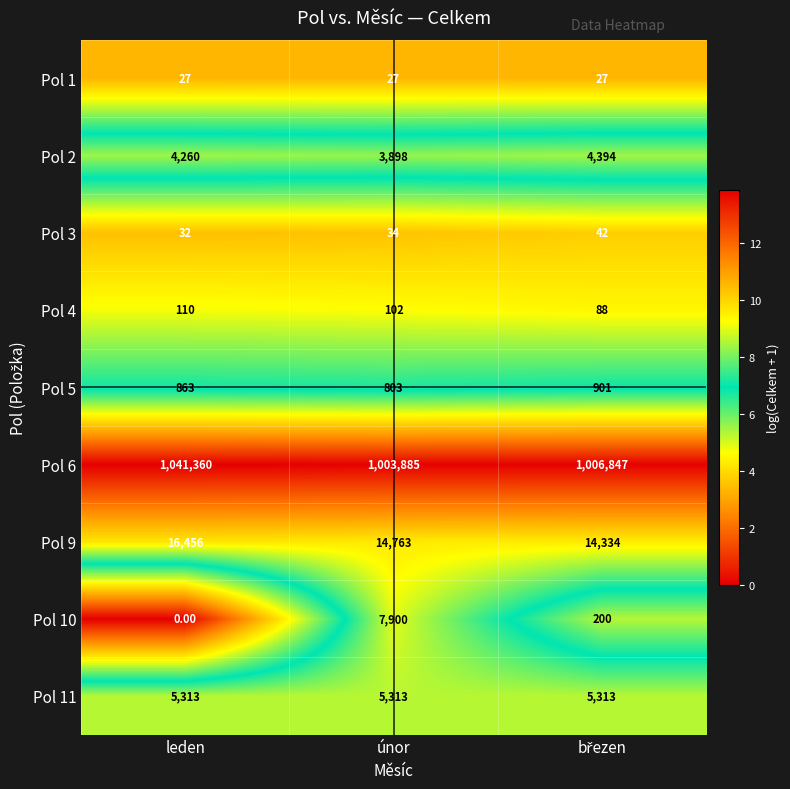

At which label does Pol 9 reach its peak?

leden